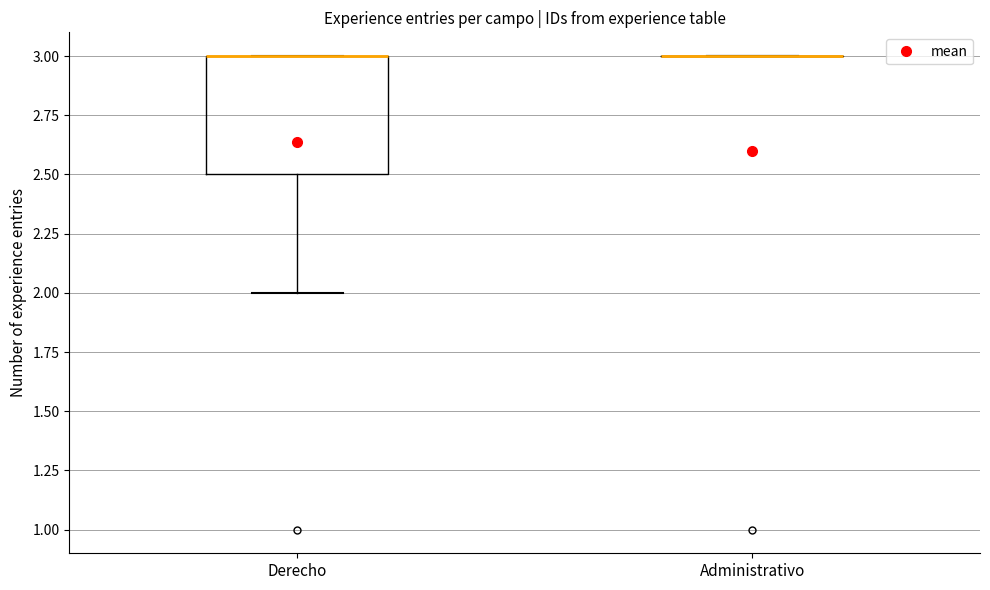

Reading left to right, read every box against the y-axis: the position of its median line, the range the box covers, and the ends of its whiskers. The values are not printed on the chart, so give them approximately, as read against the axis.

Derecho: median 3.0 (drawn on the box's upper edge), box 2.5 to 3.0, whiskers 2.0 to 3.0
Administrativo: box collapsed to a line at 3.0, whiskers 3.0 to 3.0